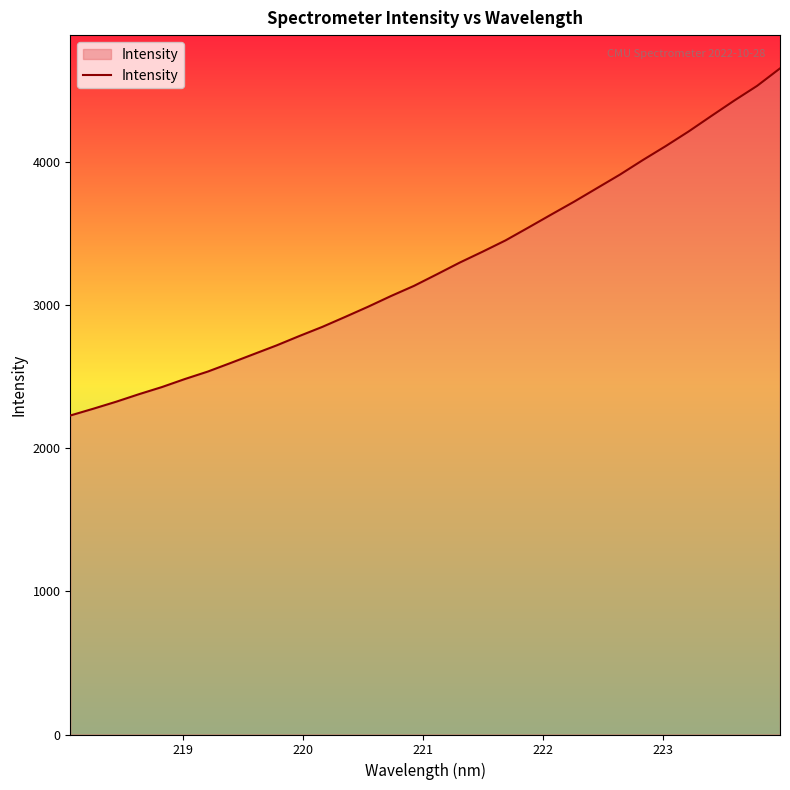

What is the minimum value shown in the chart?

2230.1